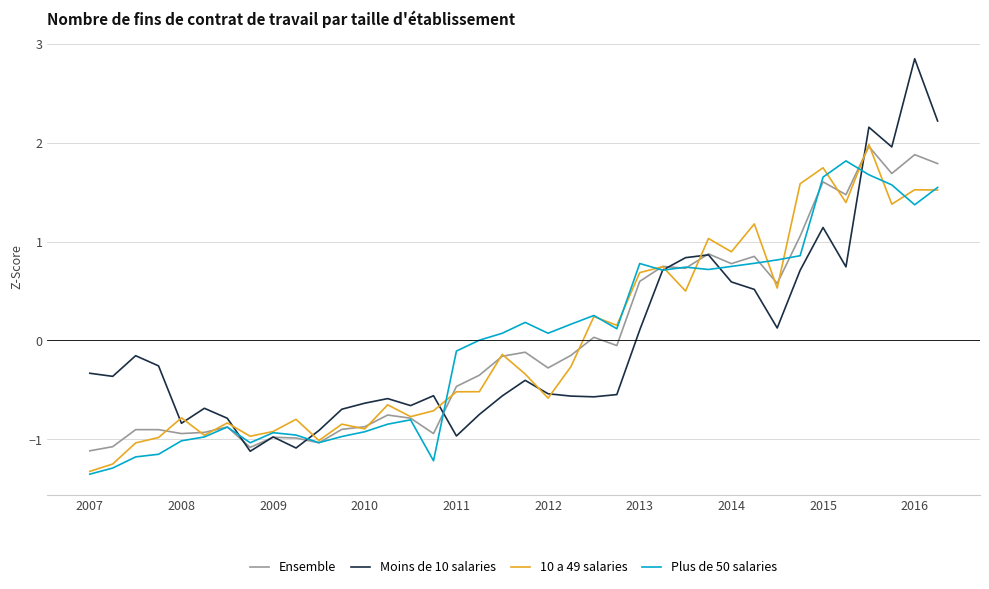

Which series has the widest spread of values?

Moins de 10 salaries